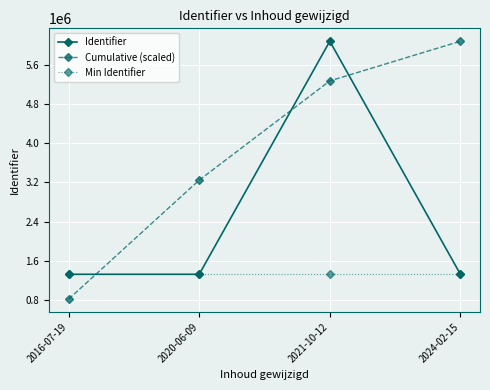

Rank the series by their average value, from highest to lowest.

Cumulative (scaled), Identifier, Min Identifier